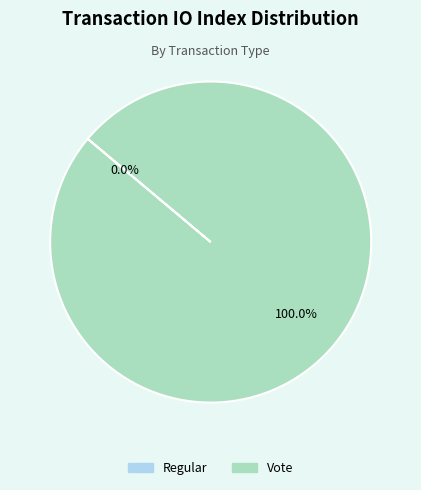

To the nearest percent, what is the combined percentage of Vote and Regular?

100%